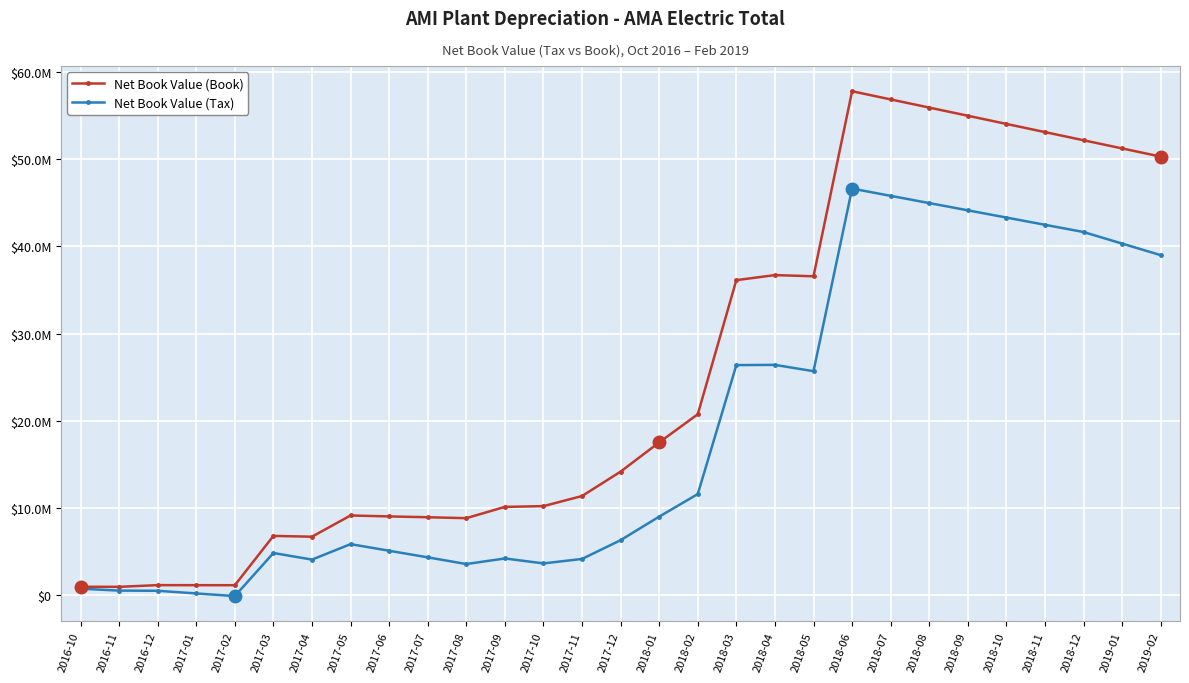

Is this an area chart (filled region under the line)?

No